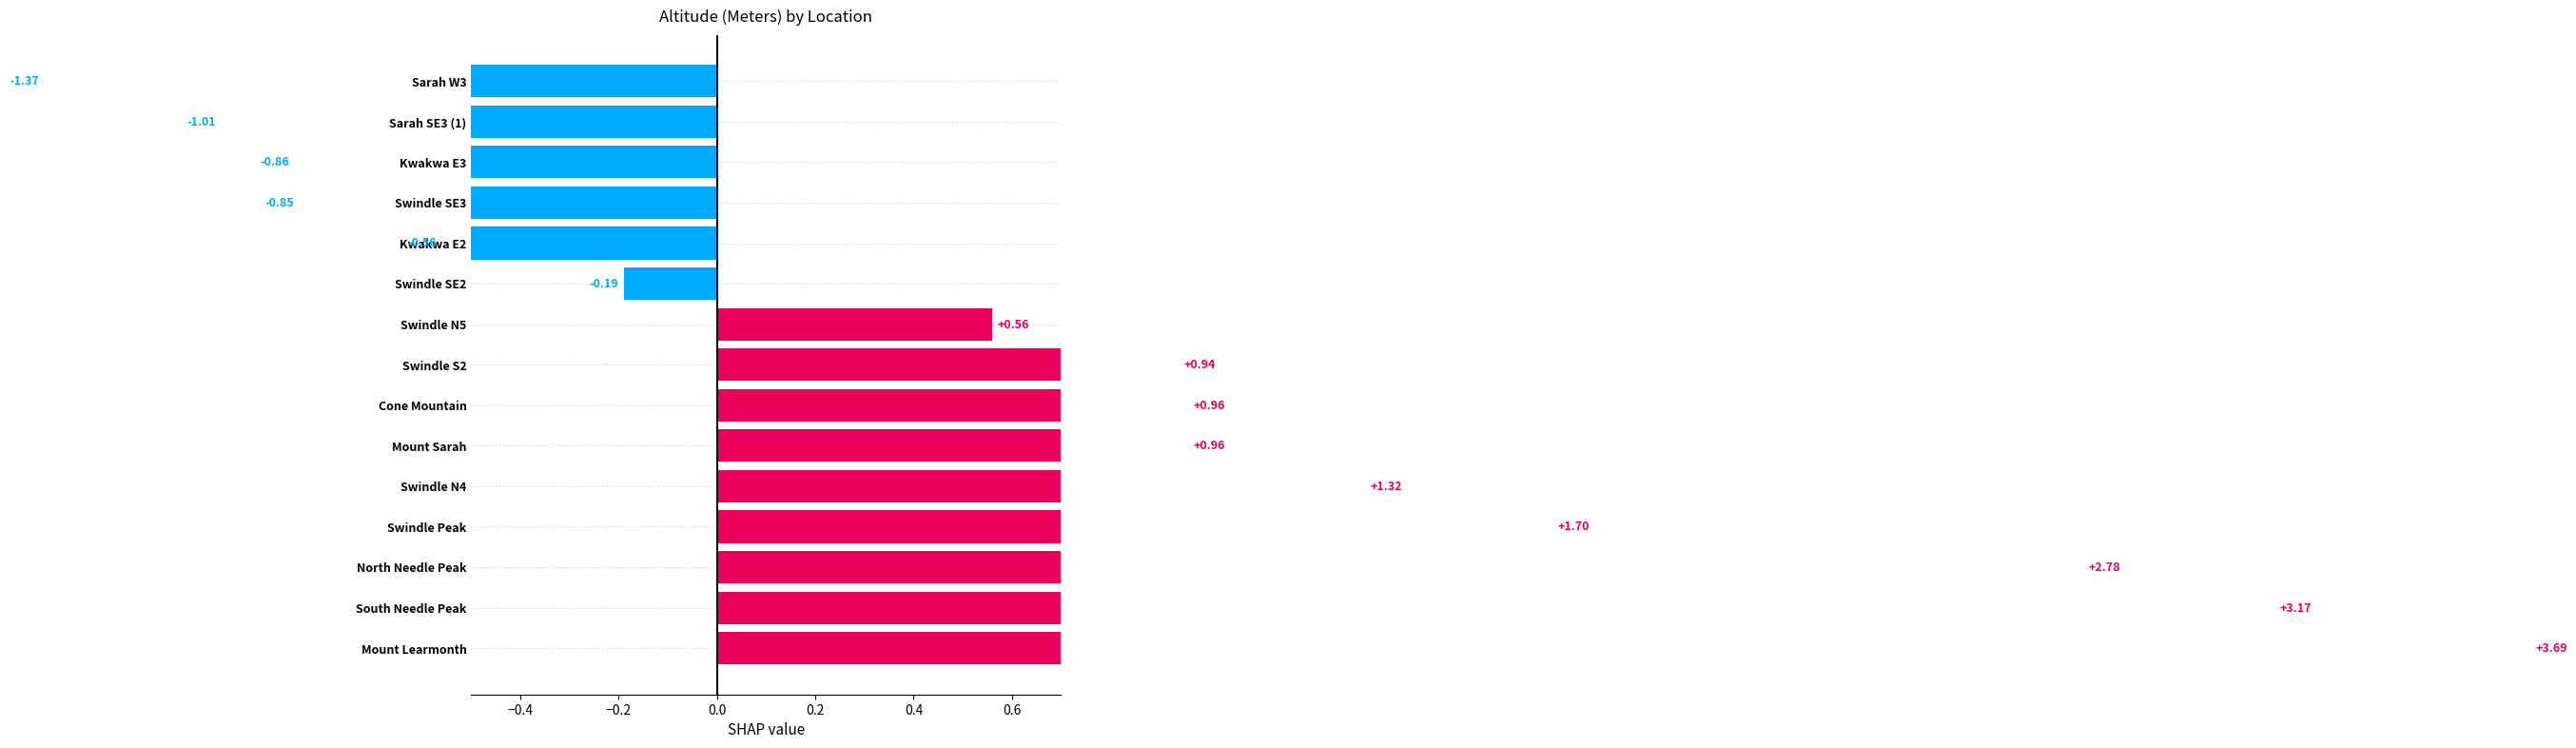

True or false: the data shows 0.6 at Swindle Peak.

False